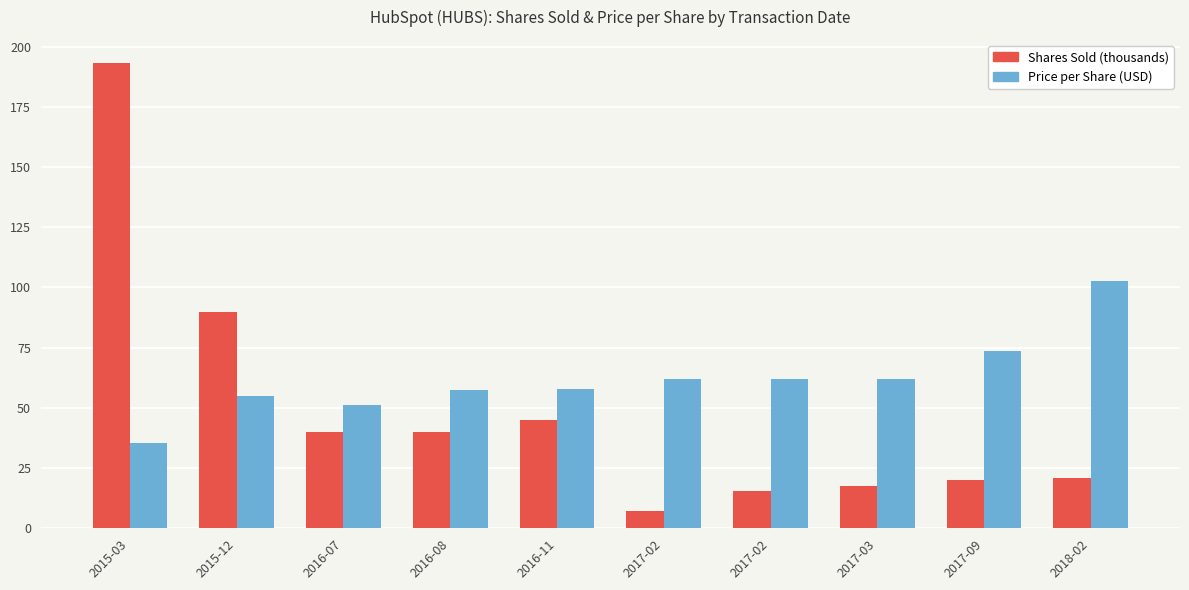

What is the difference between the highest and lowest values at 2016-08?

17.2